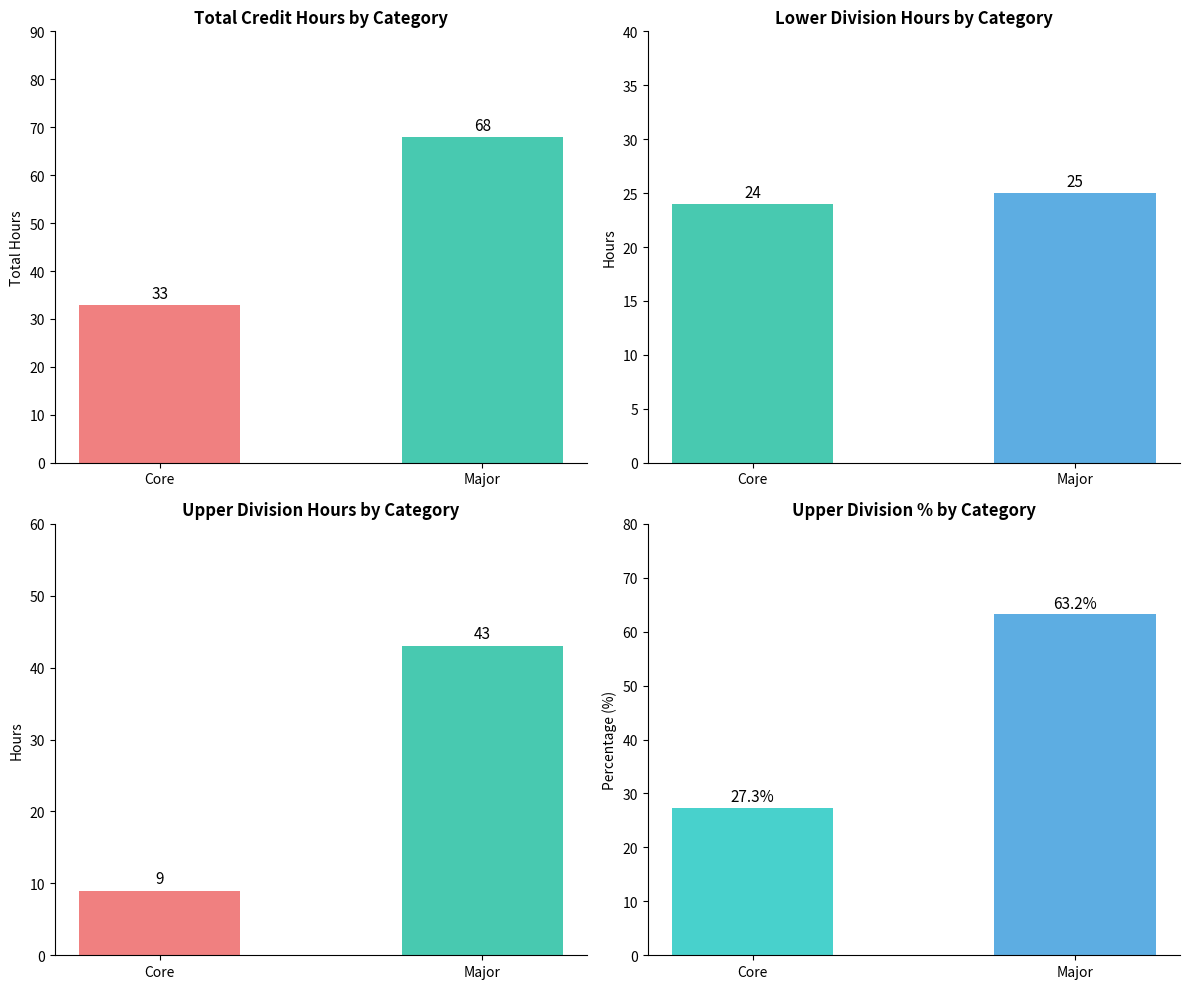

True or false: Upper Division has a value of 43.0 at Major.

True